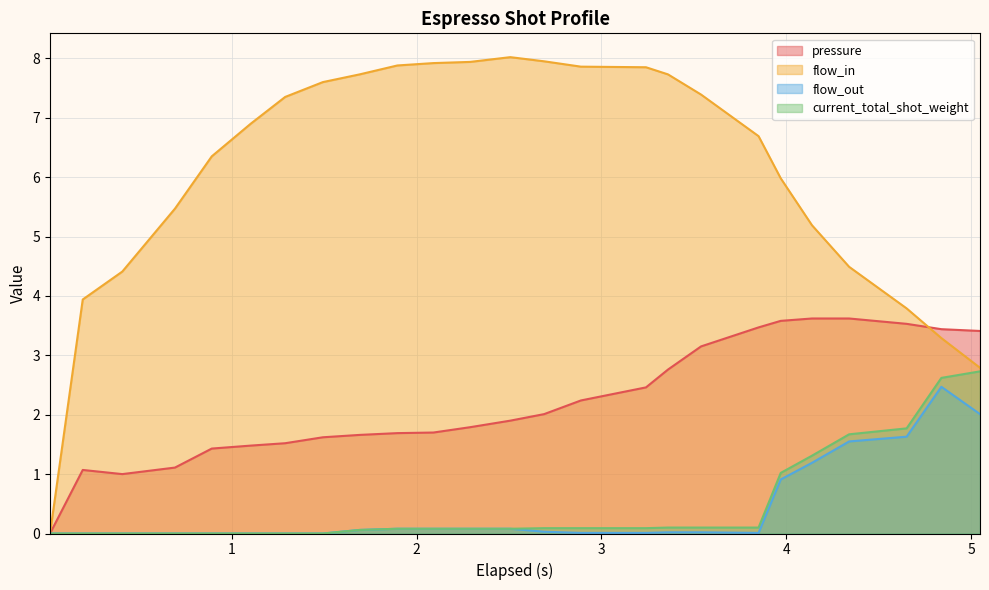

Which series has the widest spread of values?

flow_in